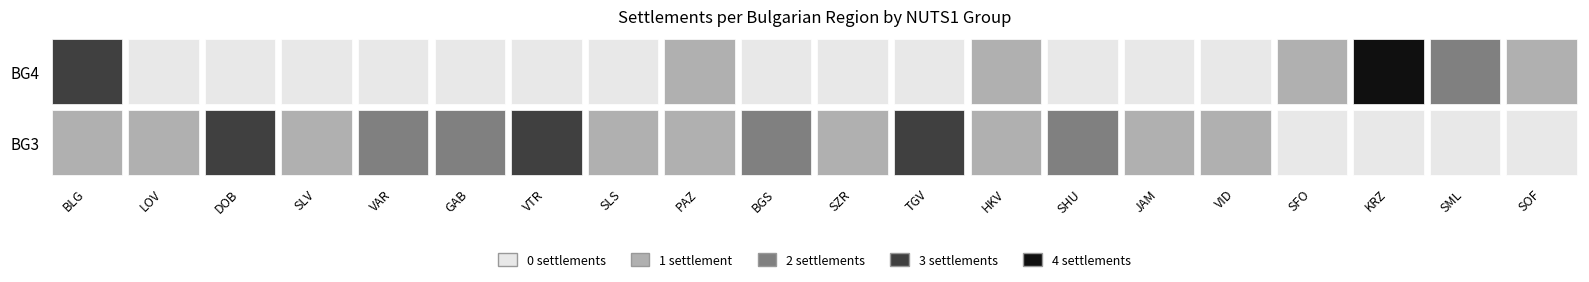

How many BG4 values are between 0 and 1?

17